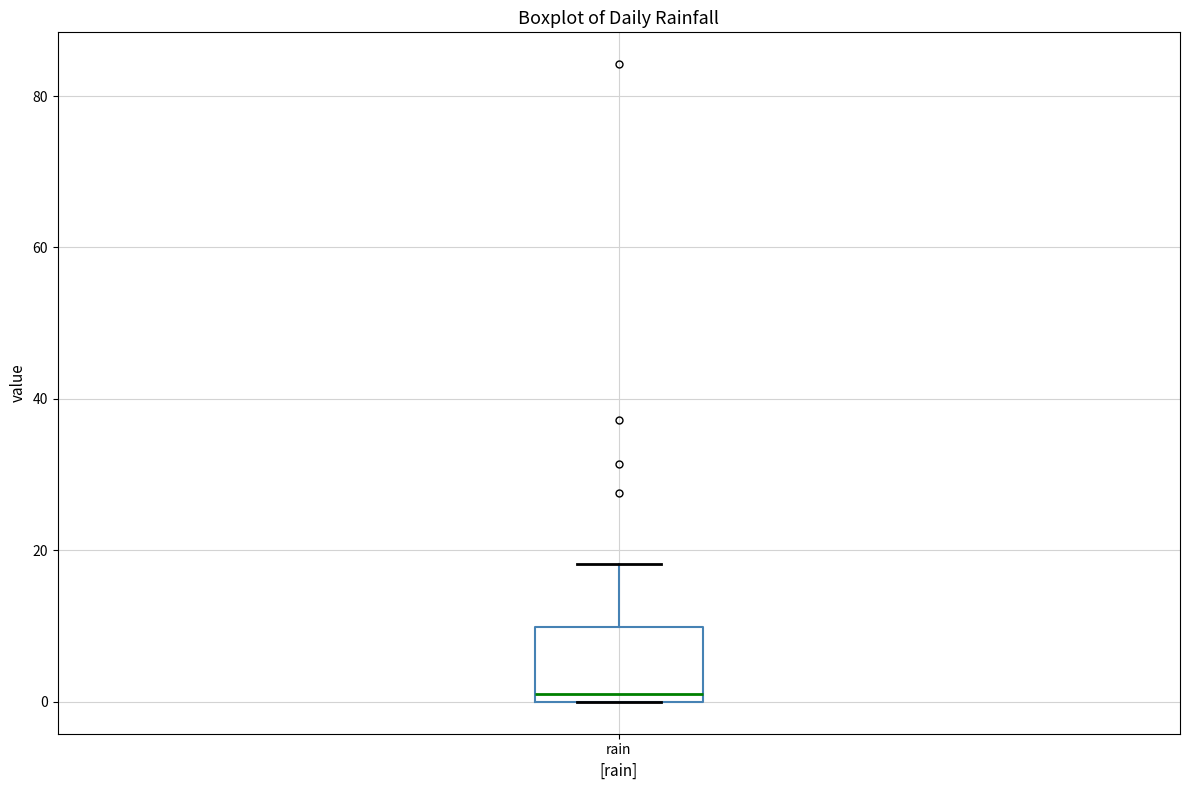

Transcribe this box plot: give where the median line is, the range the box spans, and where the two whiskers end, as read against the y-axis. The values are not printed on the chart, so give them approximately, as read against the axis.

median 2, box 0 to 10, whiskers 0 to 18